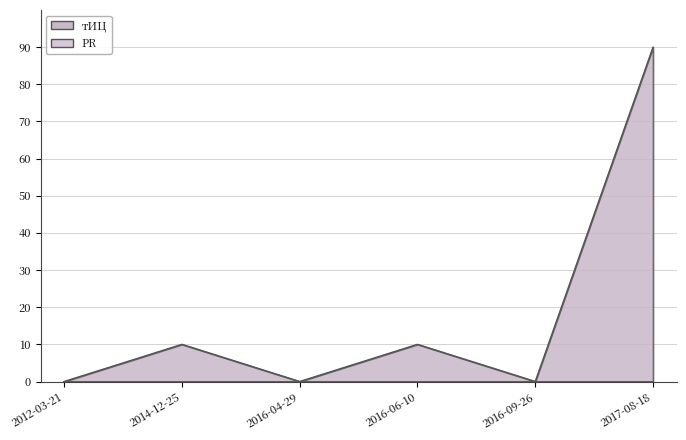

Which category has the lowest value across all series?

2012-03-21